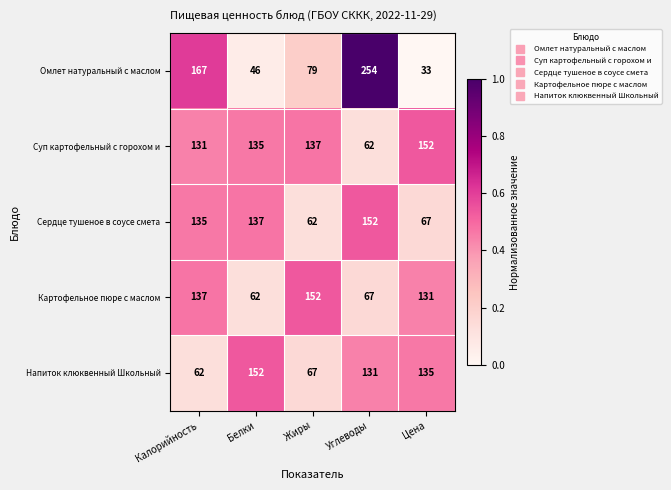

True or false: Картофельное пюре с маслом has a value of 137 at Калорийность.

True